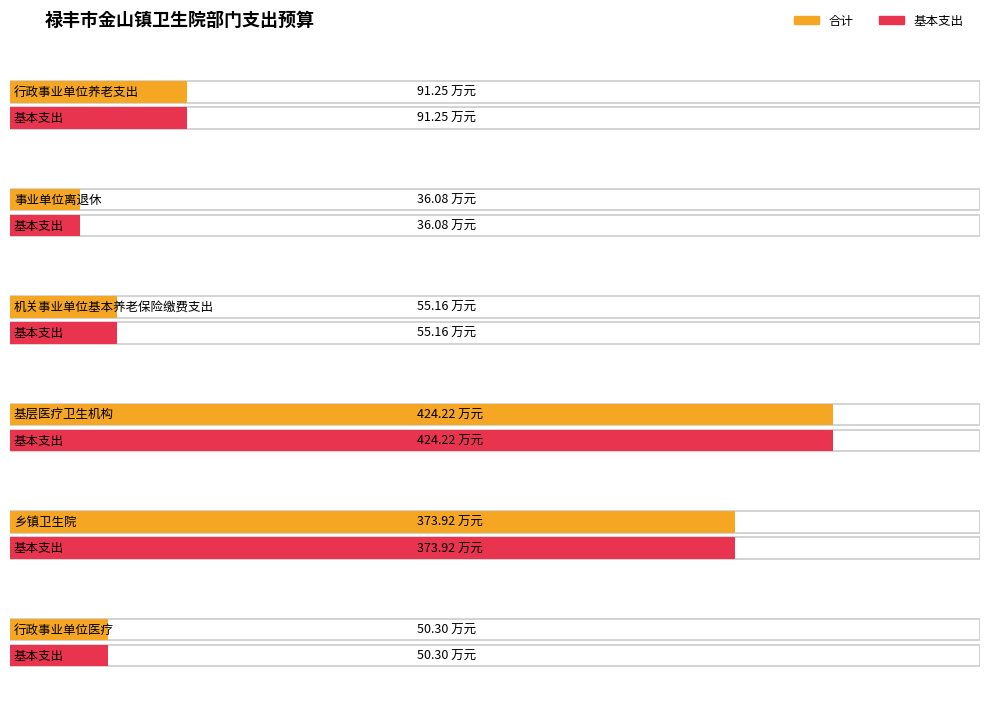

Rank the series at 行政事业单位养老支出 from lowest to highest value.

合计, 基本支出